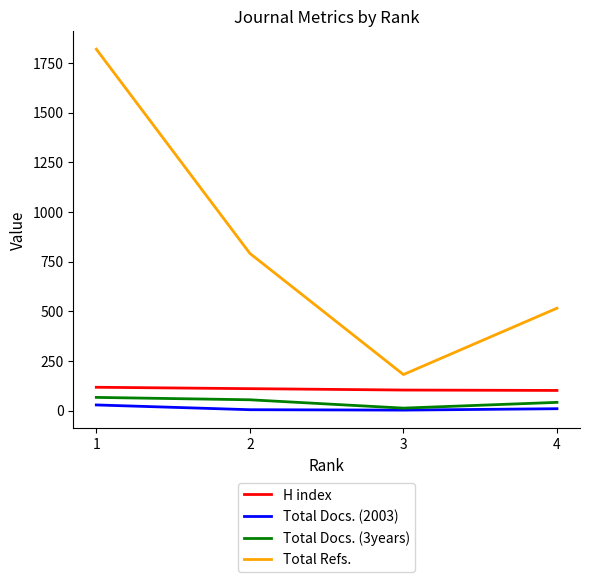

List the series in order of their peak value, highest first.

Total Refs., H index, Total Docs. (3years), Total Docs. (2003)